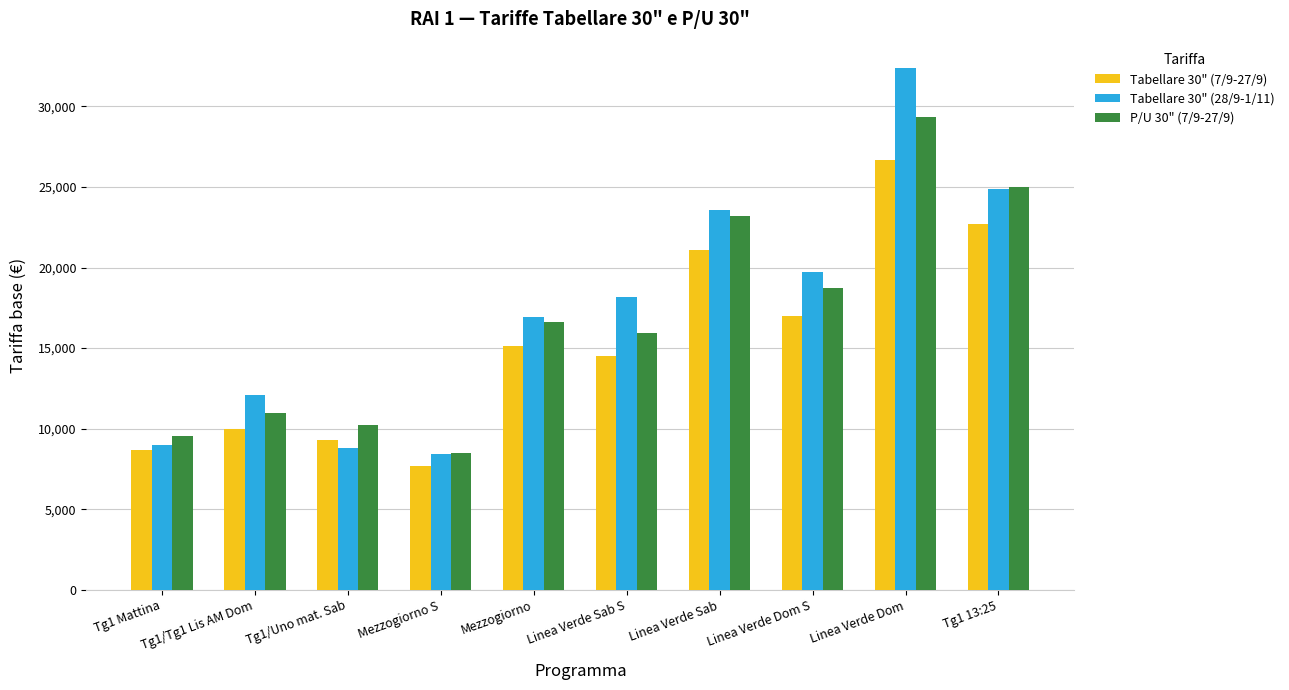

How many groups of bars are there?

10